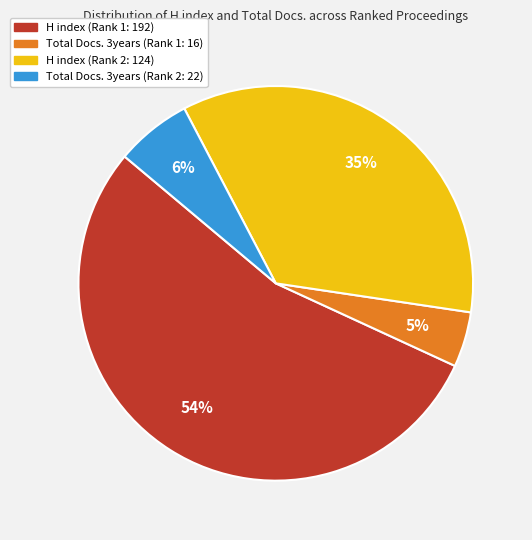

Does any single category account for the majority?

Yes